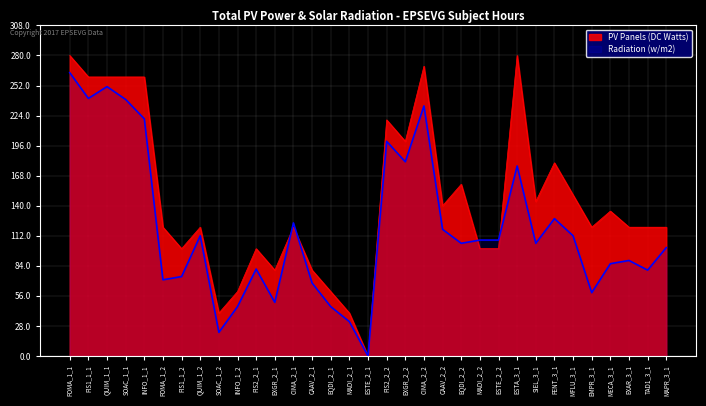

True or false: Radiation (w/m2) has a value of 34 at CAAV_2_2.

False